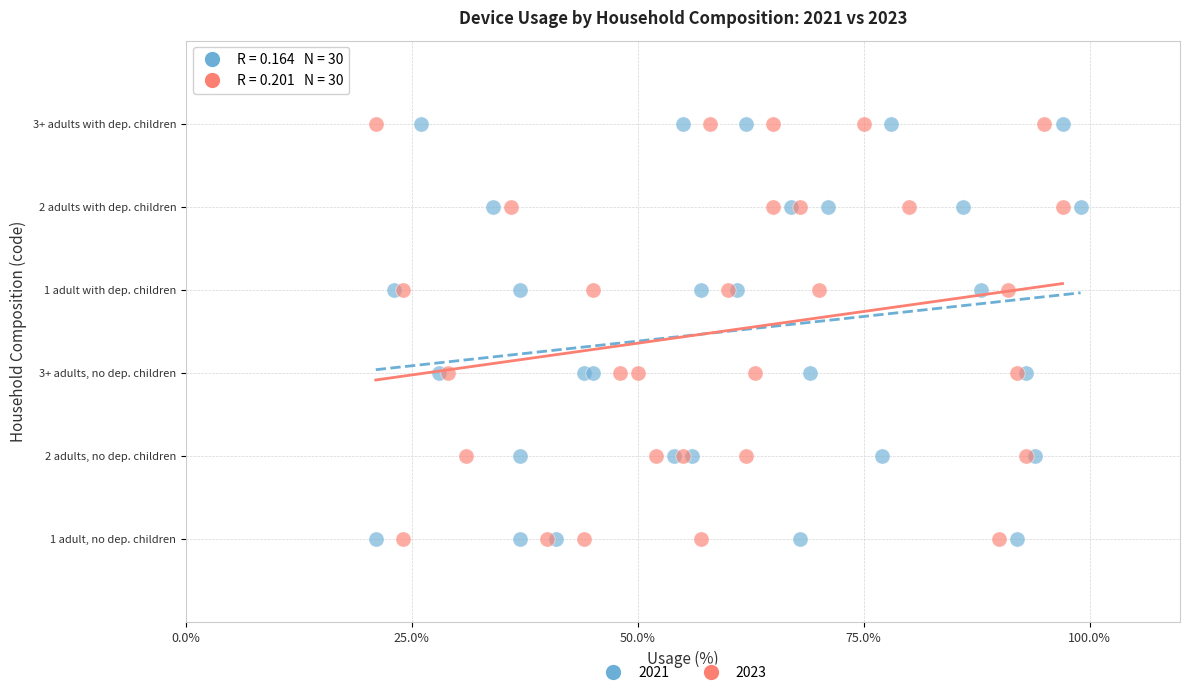

What are all the series names shown in the legend?

2021, 2023